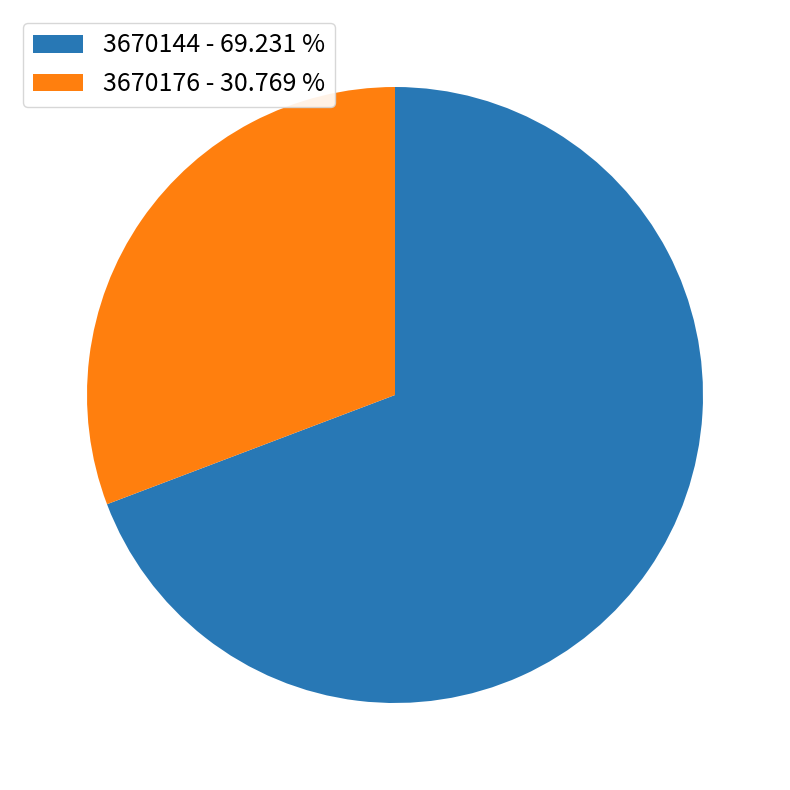

What is the smallest slice in the pie chart?

3670176